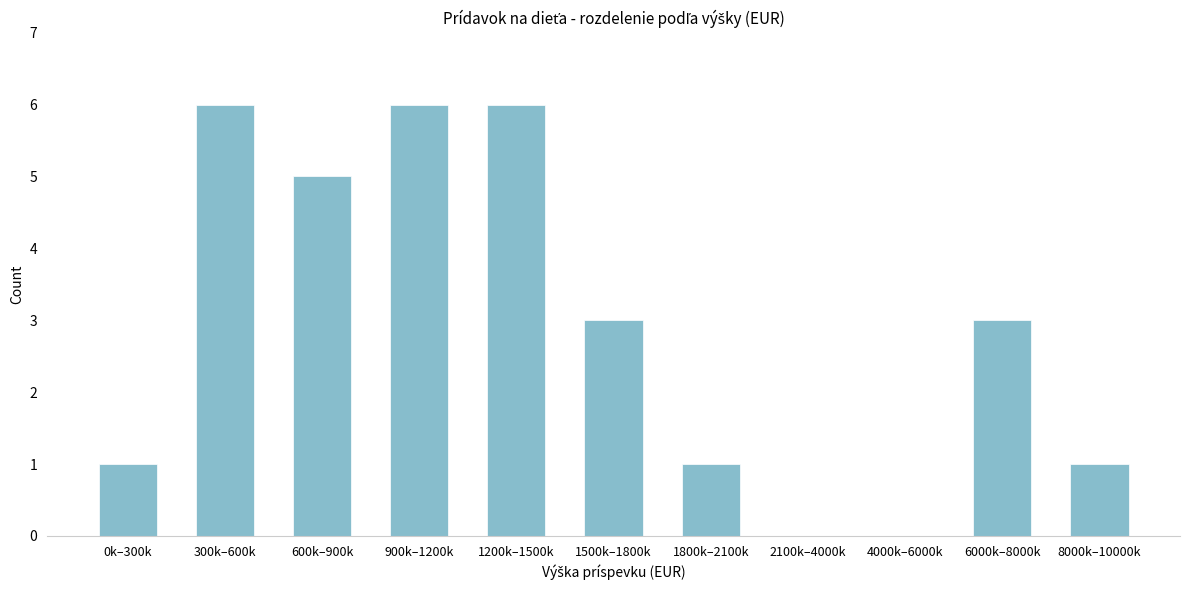

Reading right to left, list all the values displayed in this chart.

8000k–10000k=1	6000k–8000k=3	4000k–6000k=0	2100k–4000k=0	1800k–2100k=1	1500k–1800k=3	1200k–1500k=6	900k–1200k=6	600k–900k=5	300k–600k=6	0k–300k=1